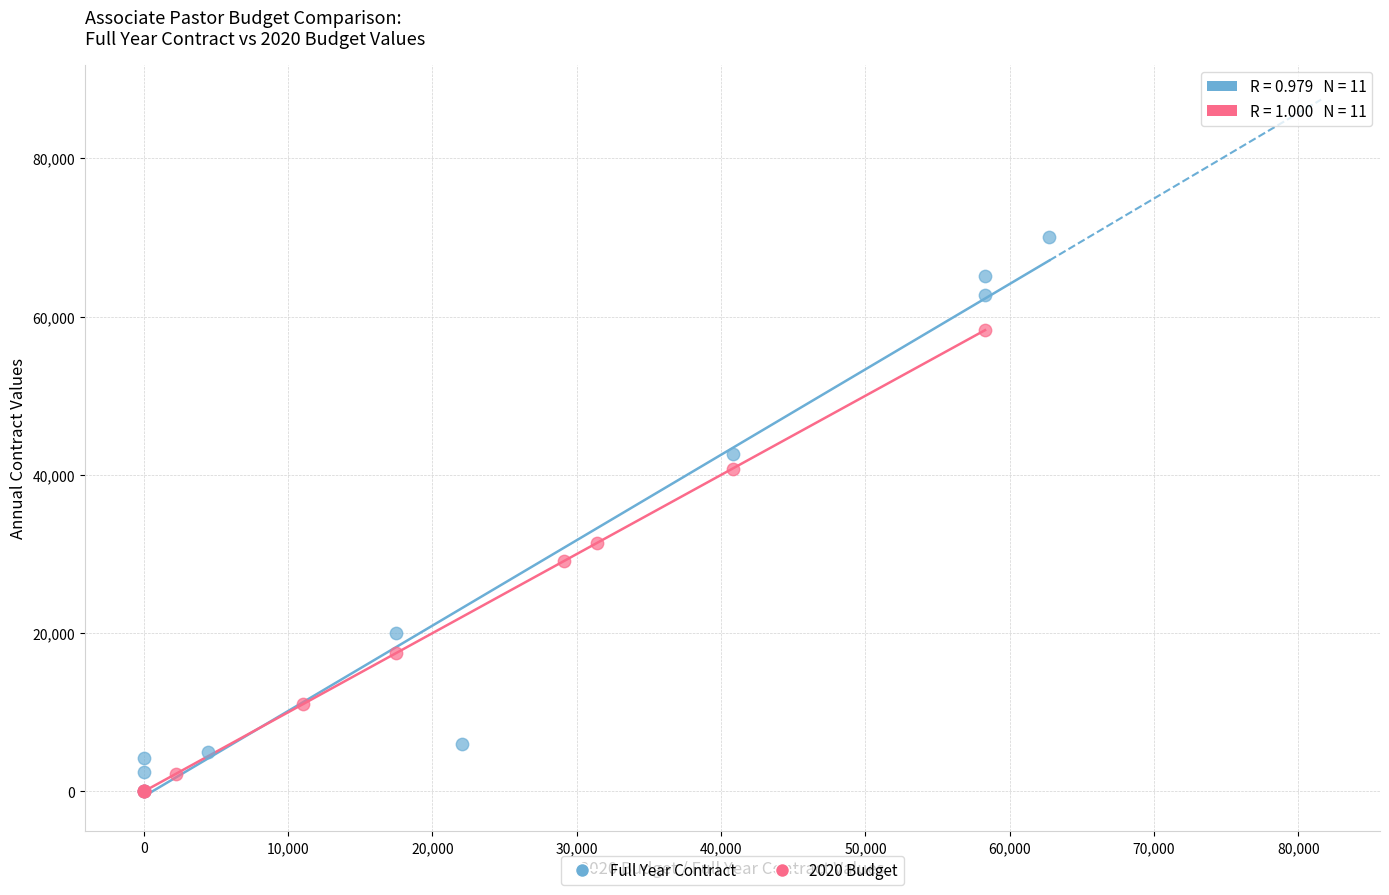

Which series reaches the maximum Y coordinate?

Full Year Contract